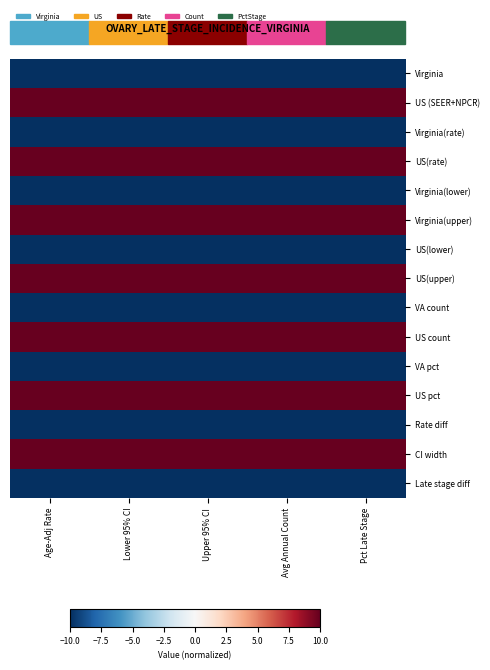

What is the maximum value shown in the chart?

10